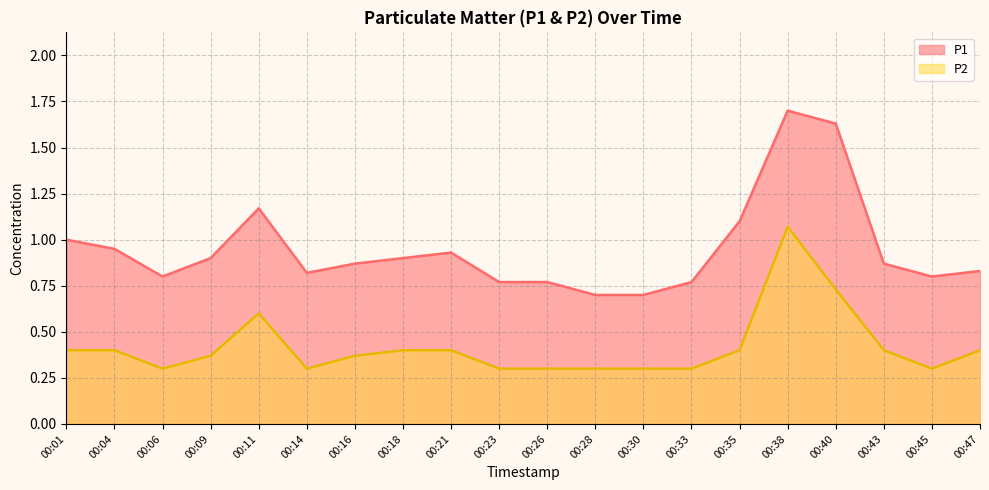

Reading left to right, what are all the values shown in this chart?

P1: 1.0	0.9	0.8	0.9	1.2	0.8	0.9	0.9	0.9	0.8	0.8	0.7	0.7	0.8	1.1	1.7	1.6	0.9	0.8	0.8
P2: 0.4	0.4	0.3	0.4	0.6	0.3	0.4	0.4	0.4	0.3	0.3	0.3	0.3	0.3	0.4	1.1	0.7	0.4	0.3	0.4